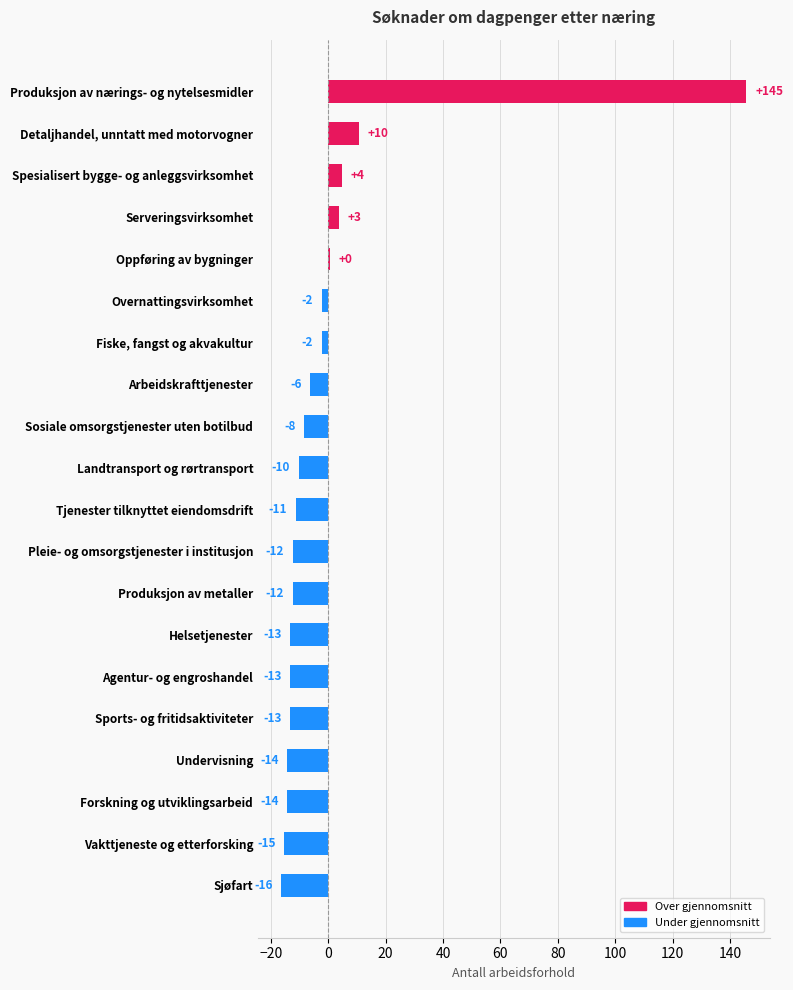

What is the maximum value shown in the chart?

145.7